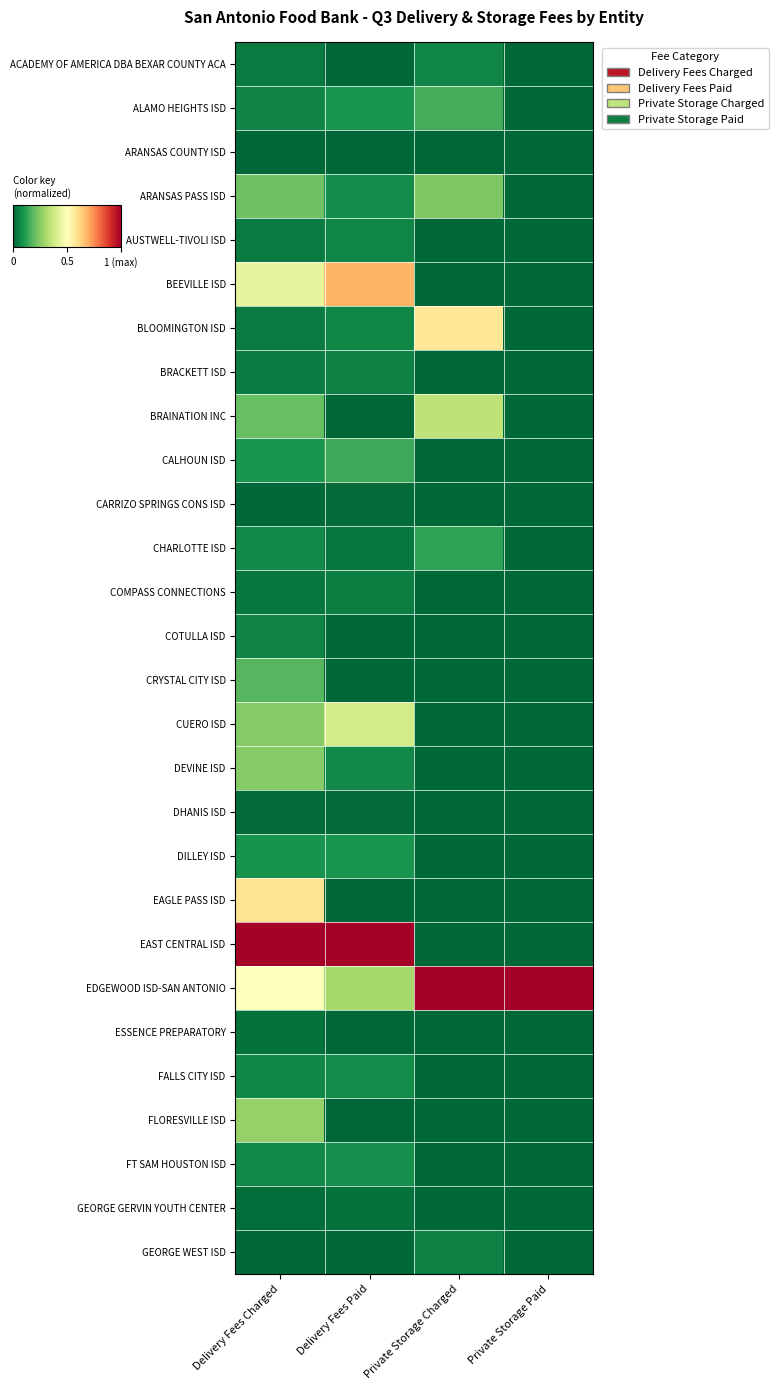

How many distinct data groups are displayed?

28